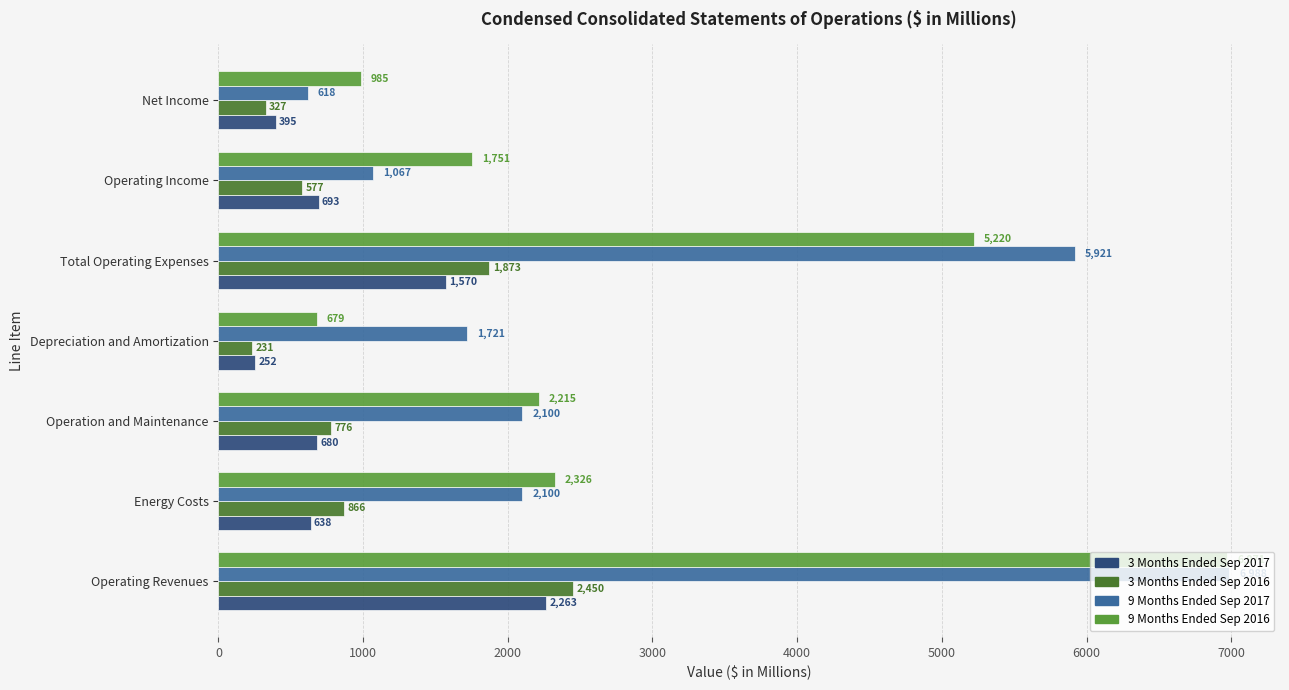

Where is 3 Months Ended Sep 2016 nearest to the value 1340?

Energy Costs